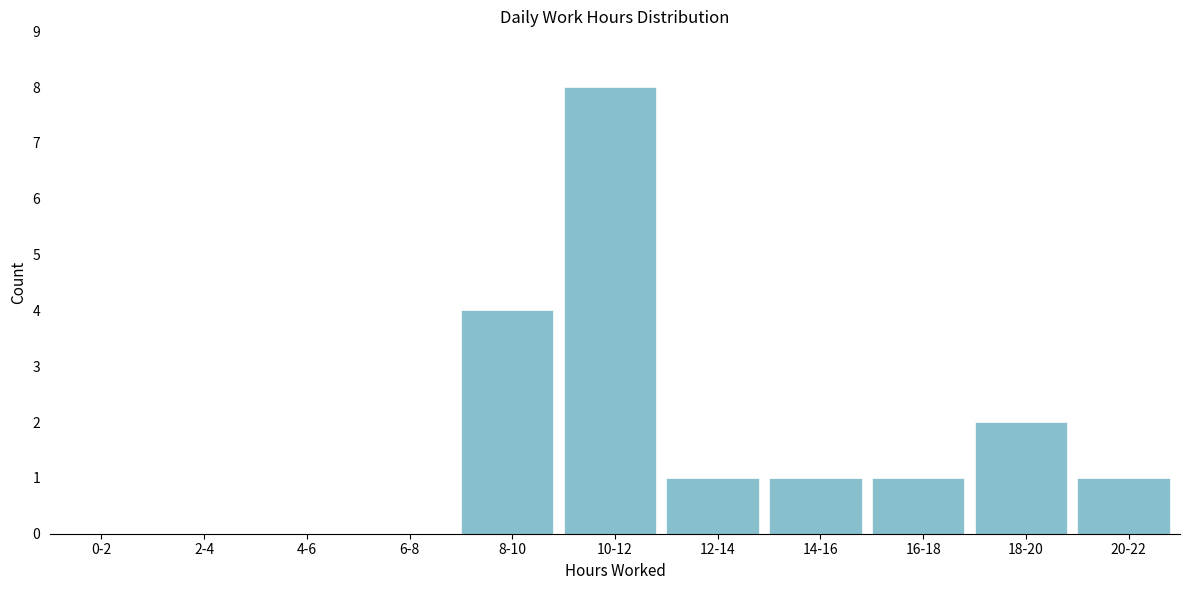

Reading right to left, what are all the values shown in this chart?

20-22=1	18-20=2	16-18=1	14-16=1	12-14=1	10-12=8	8-10=4	6-8=0	4-6=0	2-4=0	0-2=0